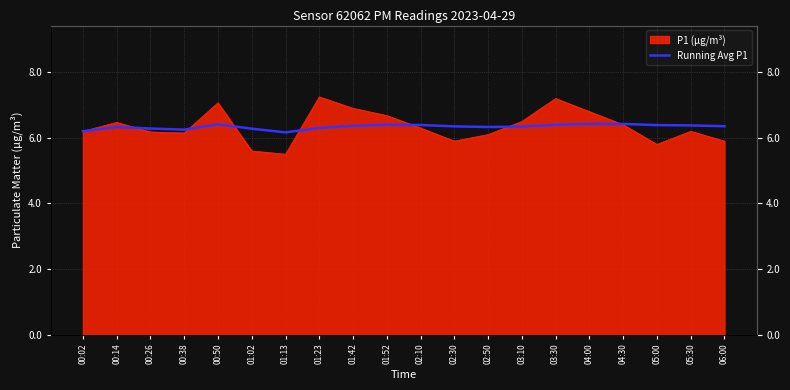

True or false: the data has more than 0 interior local peaks.

True